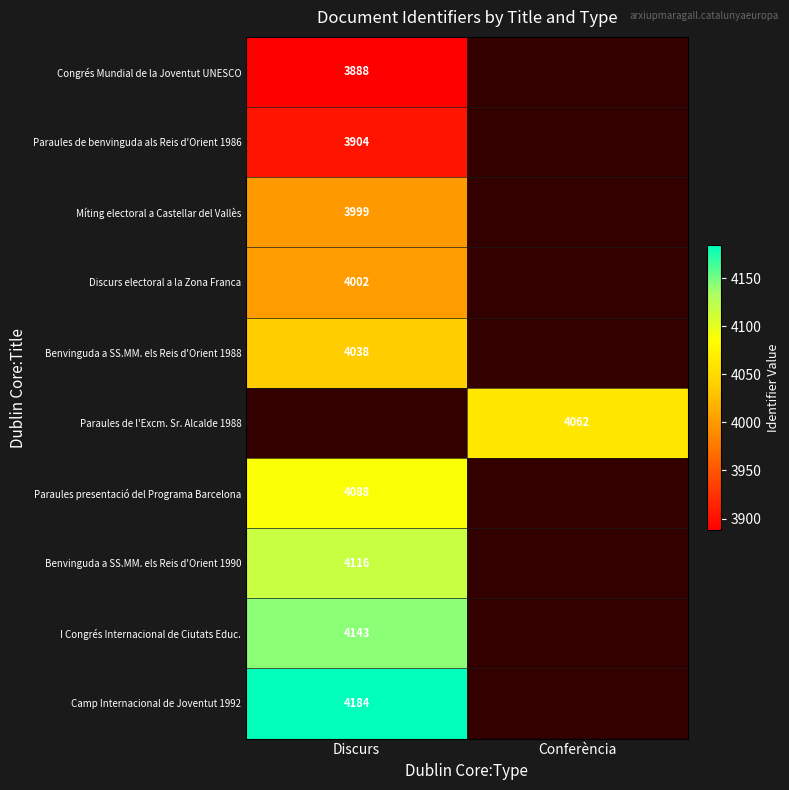

Is the value of Camp Internacional de Joventut 1992 at Discurs greater than the value of Paraules presentació del Programa Barcelona at Discurs?

Yes